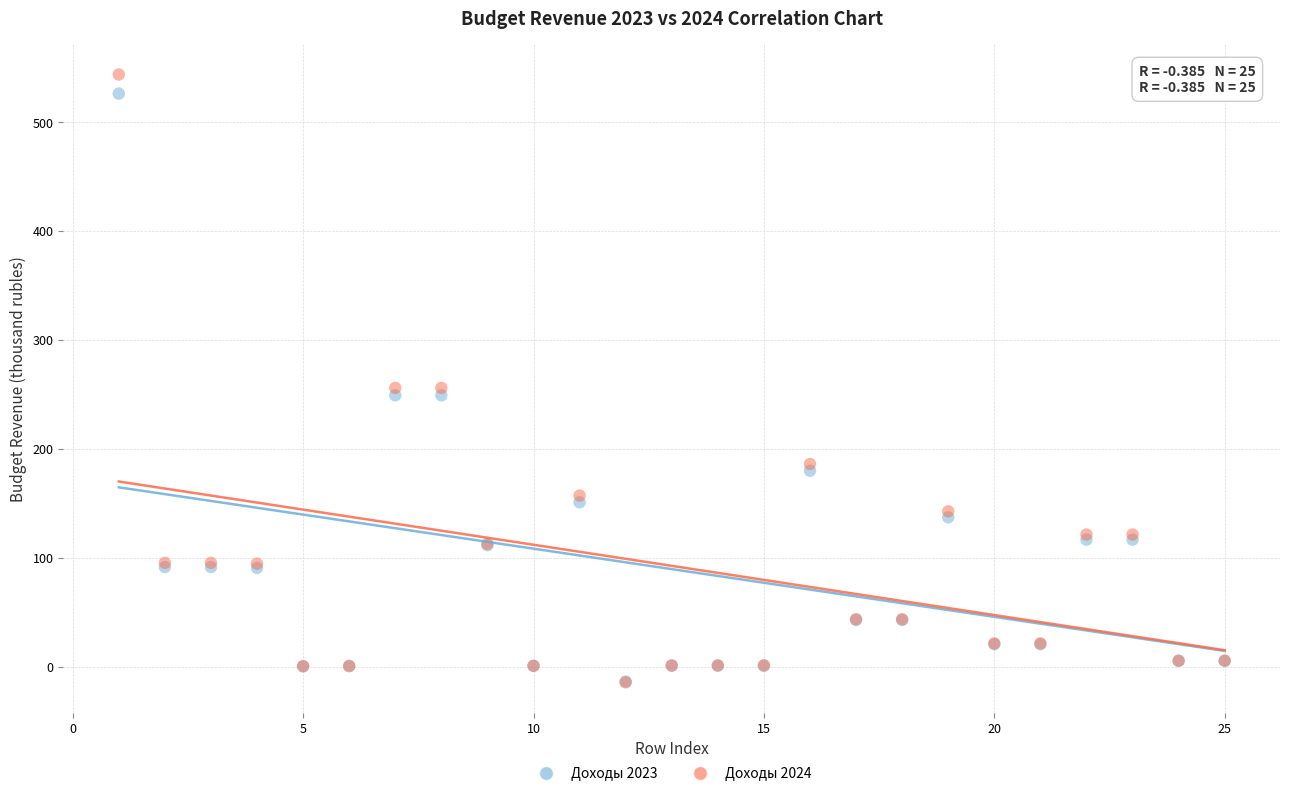

What are all the series names shown in the legend?

Доходы 2023, Доходы 2024